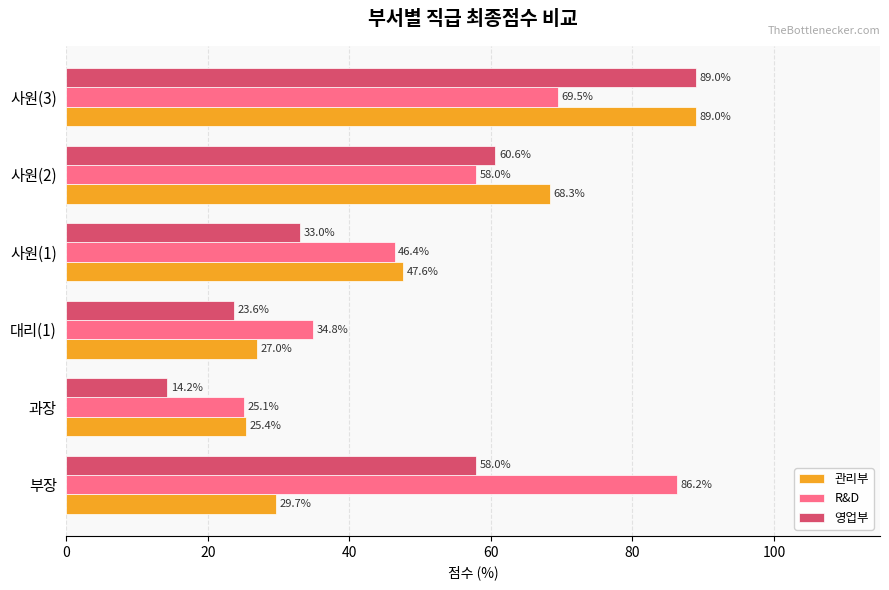

What is the minimum value for 영업부?

14.2